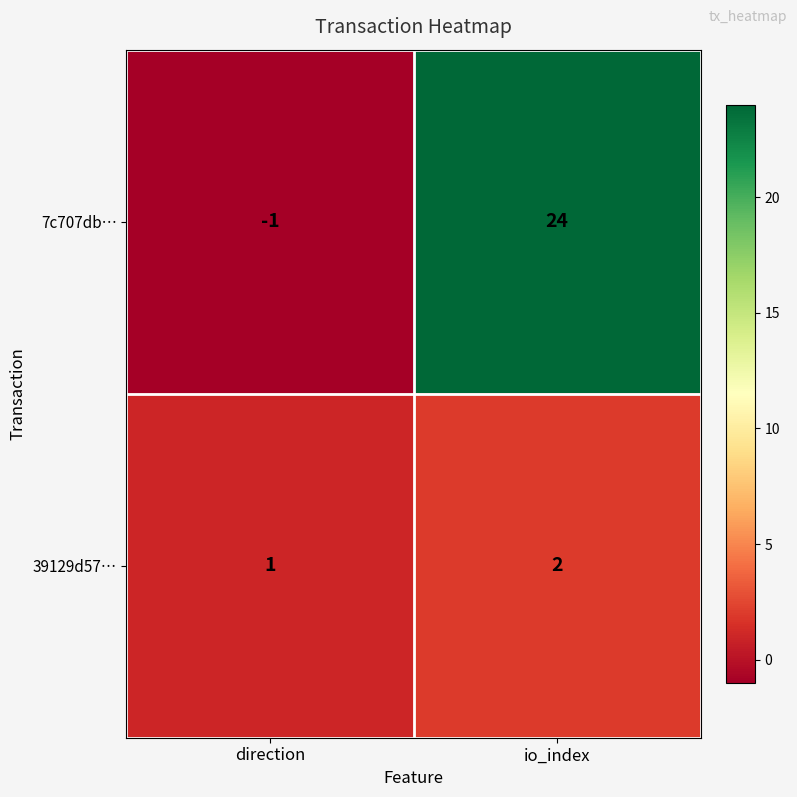

What is the spread (max minus min) of values at direction?

2